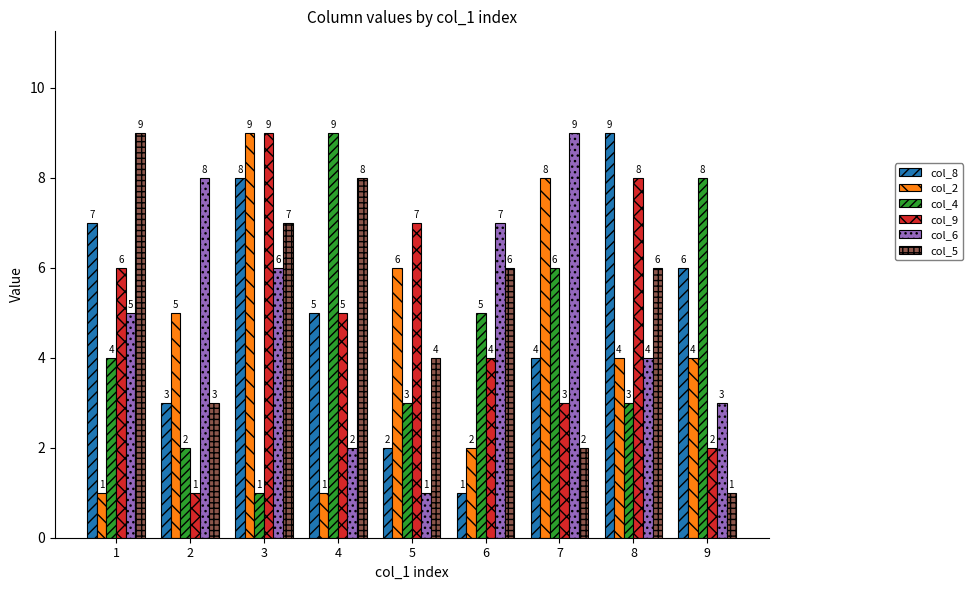

Reading left to right, what are all the values shown in this chart?

col_8: 7	3	8	5	2	1	4	9	6
col_2: 1	5	9	1	6	2	8	4	4
col_4: 4	2	1	9	3	5	6	3	8
col_9: 6	1	9	5	7	4	3	8	2
col_6: 5	8	6	2	1	7	9	4	3
col_5: 9	3	7	8	4	6	2	6	1